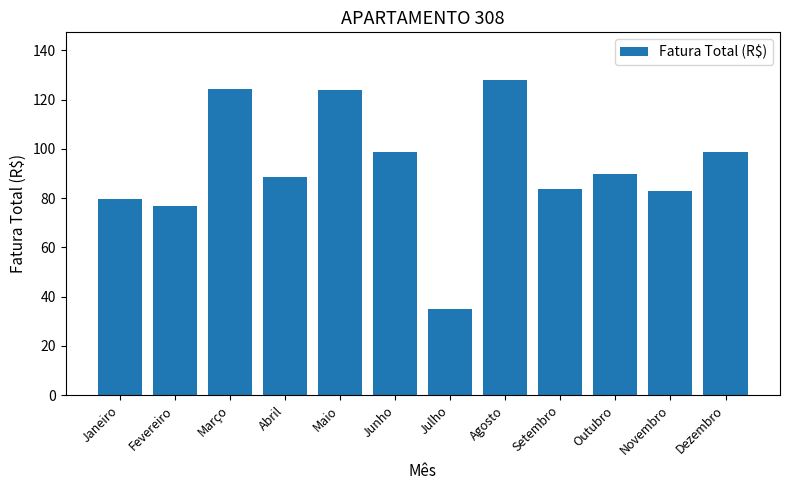

What is the average value?

92.4